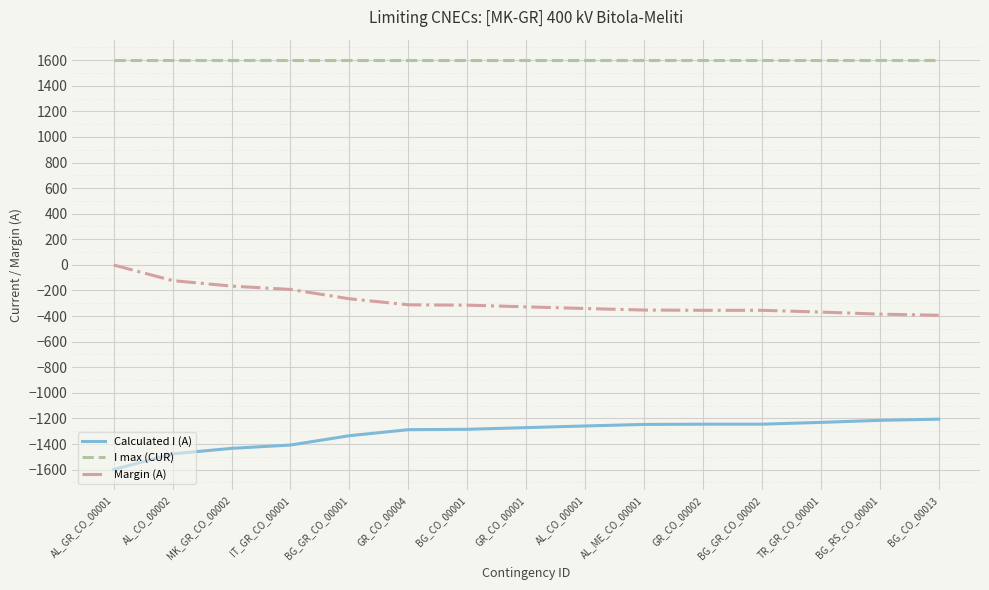

Which series has the largest total across all categories?

I max (CUR)